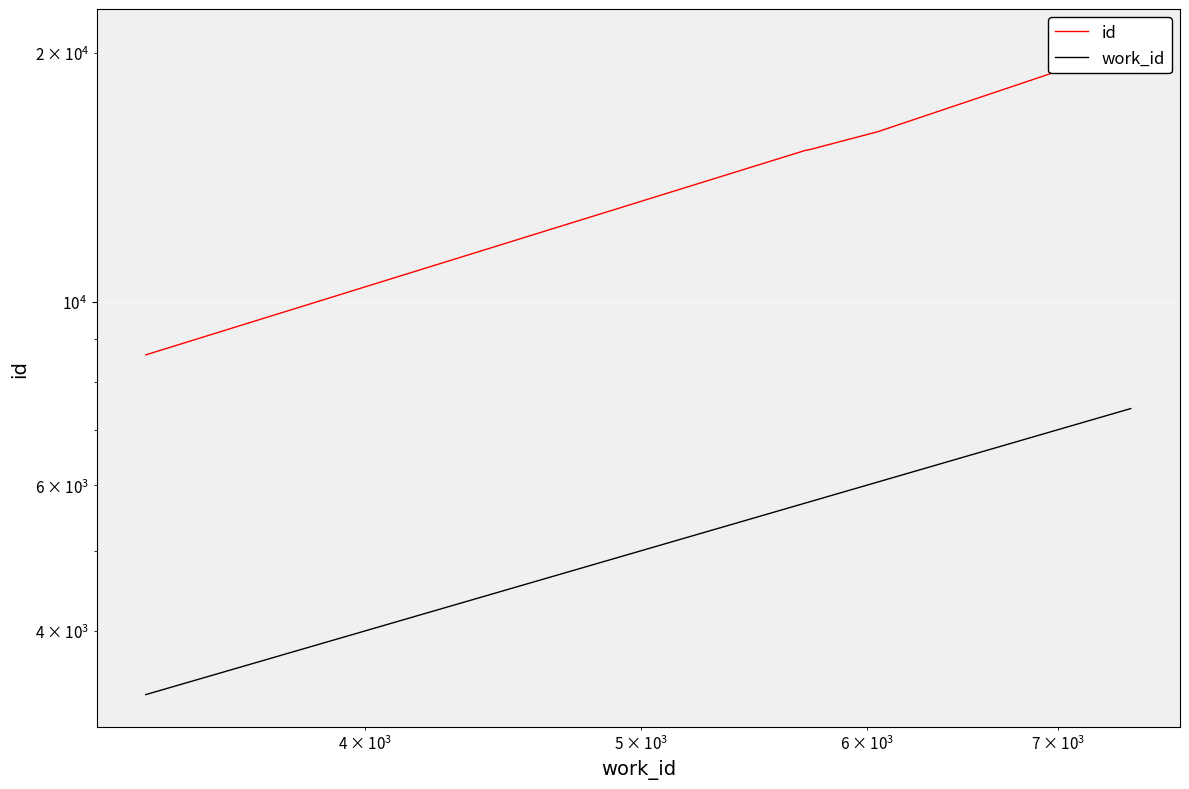

Is this an area chart (filled region under the line)?

No